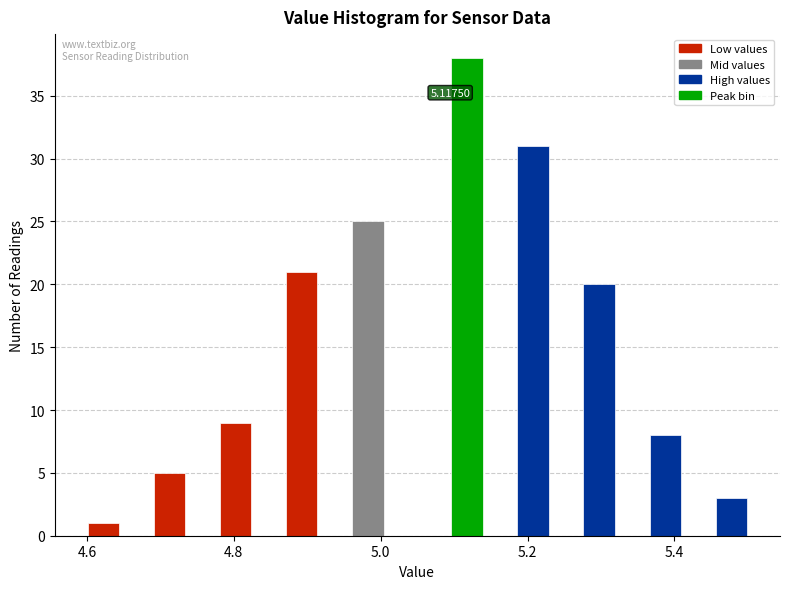

Read against the x-axis, roughly where is the centre of the tallest bar?

5.12